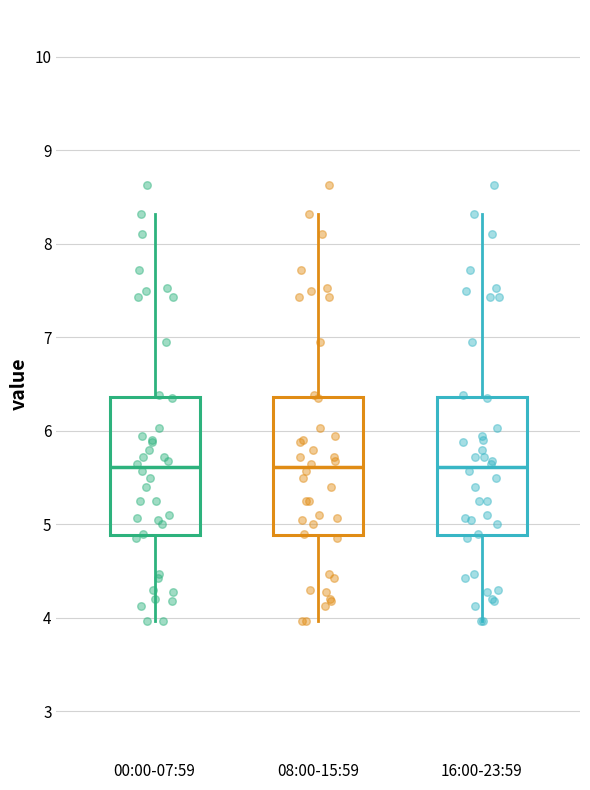

Reading left to right, read every box against the y-axis: the position of its median line, the range the box covers, and the ends of its whiskers. The values are not printed on the chart, so give them approximately, as read against the axis.

00:00-07:59: median 5.6, box 4.9 to 6.4, whiskers 4.0 to 8.3
08:00-15:59: median 5.6, box 4.9 to 6.4, whiskers 4.0 to 8.3
16:00-23:59: median 5.6, box 4.9 to 6.4, whiskers 4.0 to 8.3